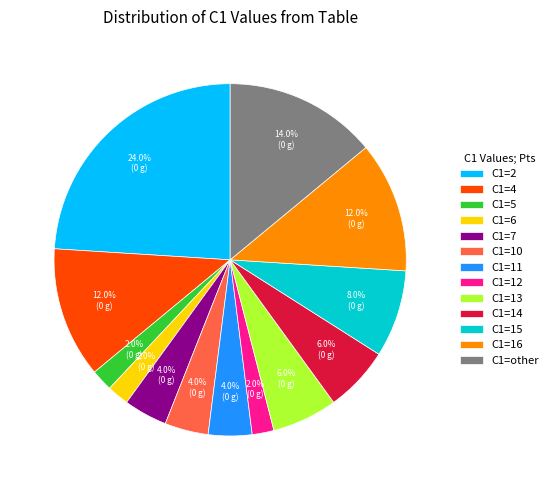

What is the largest slice in the pie chart?

C1=2